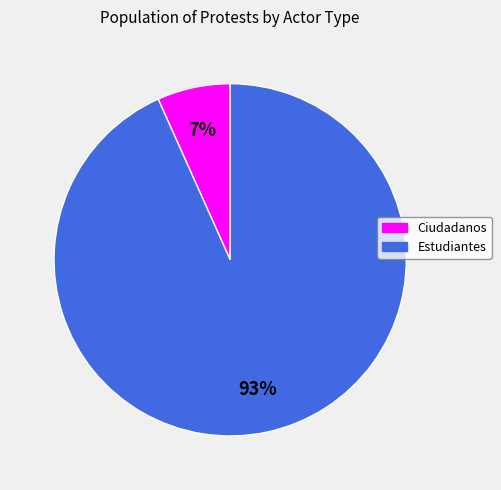

Does any single category account for the majority?

Yes